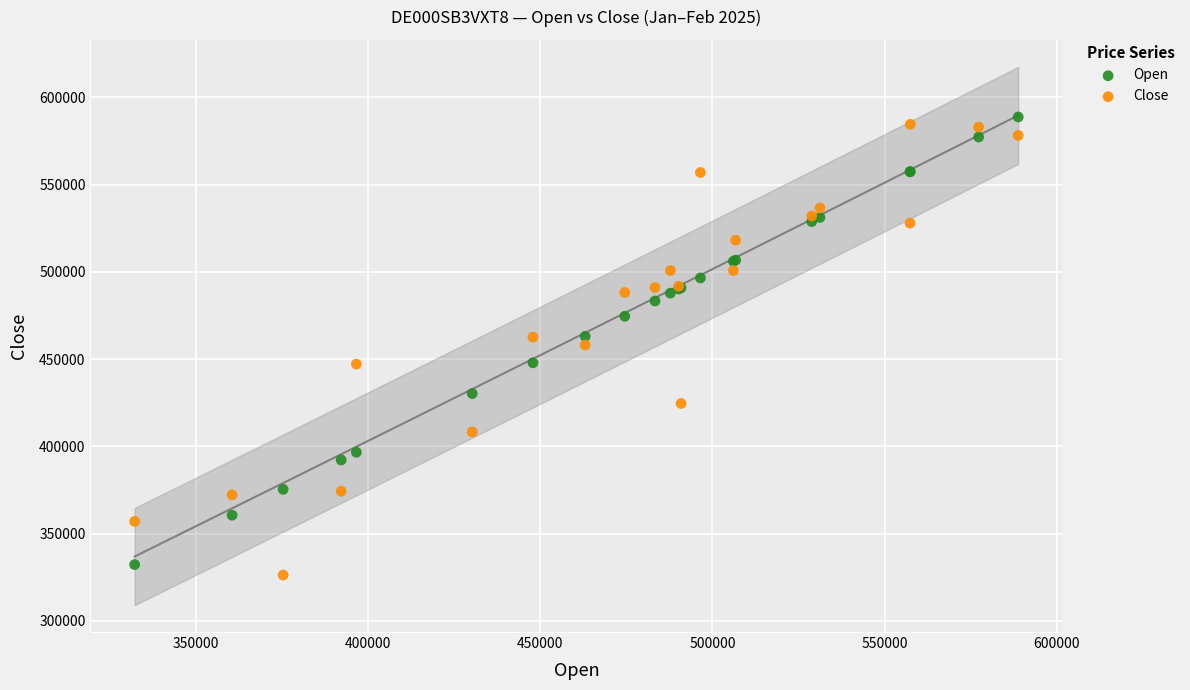

What is the X range (max minus min) for the scatter plot?

256540